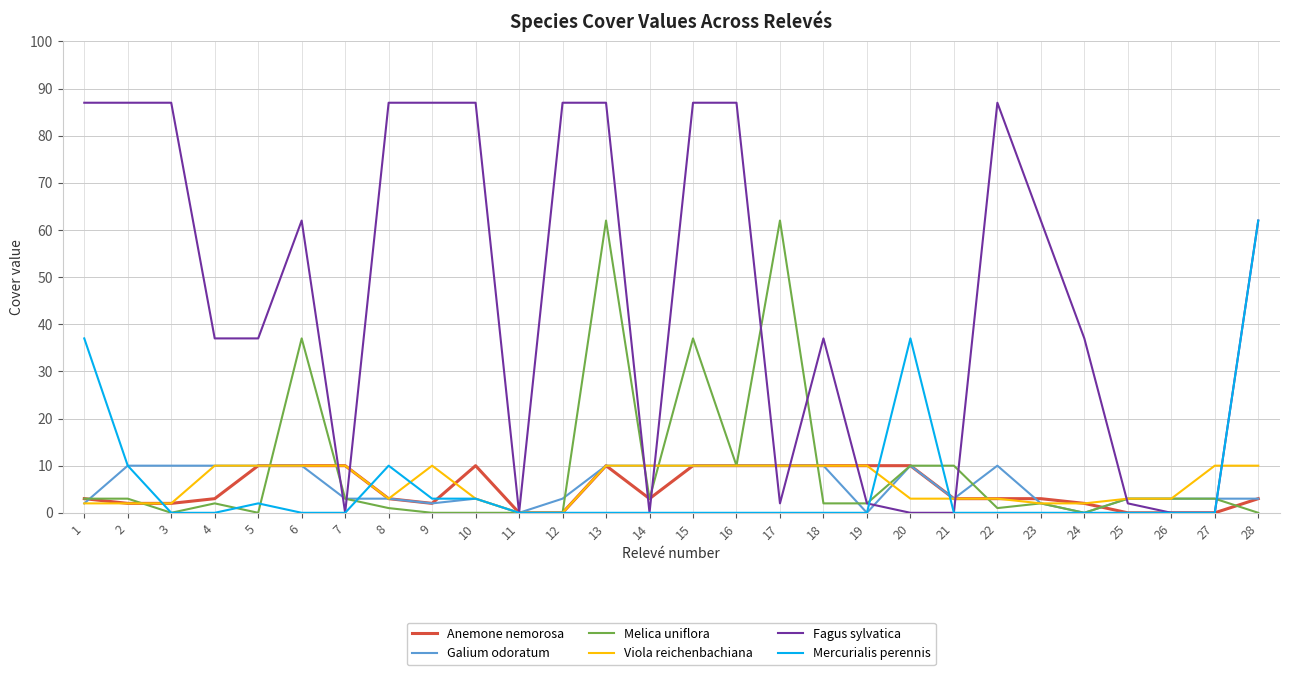

Reading left to right, what are all the values shown in this chart?

Anemone nemorosa: 3	2	2	3	10	10	10	3	2	10	0	0	10	3	10	10	10	10	10	10	3	3	3	2	0	0	0	3
Galium odoratum: 2	10	10	10	10	10	3	3	2	3	0	3	10	10	10	10	10	10	0	10	3	10	2	0	3	3	3	3
Melica uniflora: 3	3	0	2	0	37	3	1	0	0	0	0	62	3	37	10	62	2	2	10	10	1	2	0	3	3	3	0
Viola reichenbachiana: 2	2	2	10	10	10	10	3	10	3	0	0	10	10	10	10	10	10	10	3	3	3	2	2	3	3	10	10
Fagus sylvatica: 87	87	87	37	37	62	0	87	87	87	0	87	87	0	87	87	2	37	2	0	0	87	62	37	2	0	0	62
Mercurialis perennis: 37	10	0	0	2	0	0	10	3	3	0	0	0	0	0	0	0	0	0	37	0	0	0	0	0	0	0	62